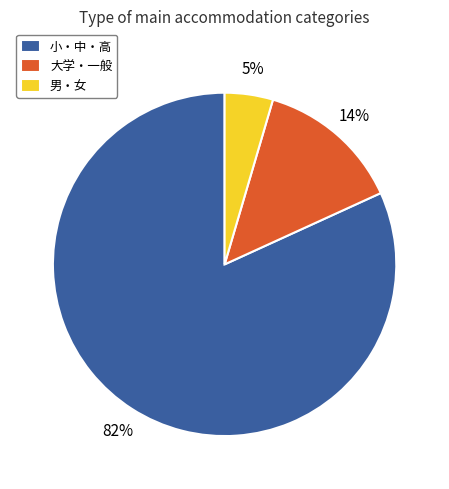

Which slice represents more than half of the pie?

小・中・高